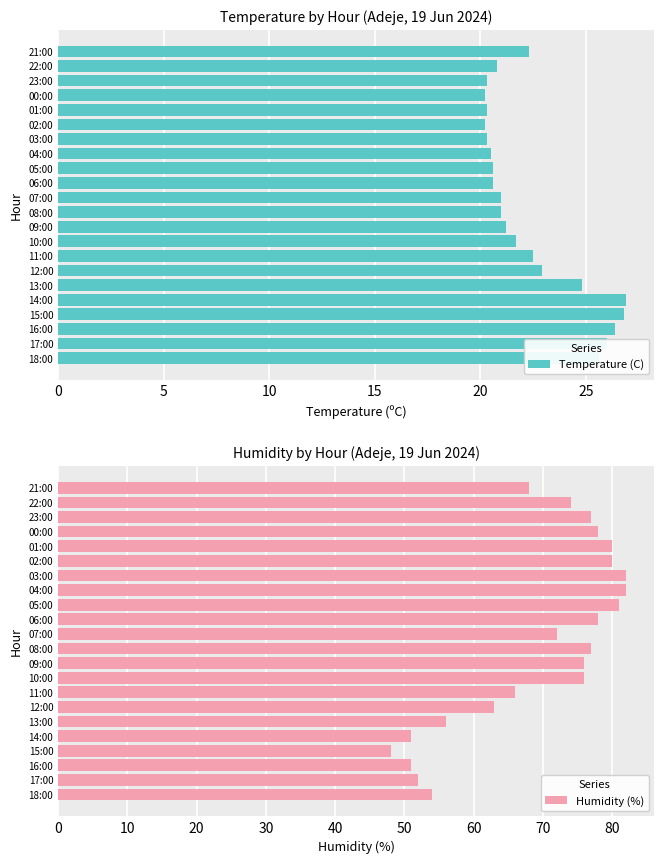

What is the average value of the Temperature (C) series?

22.4